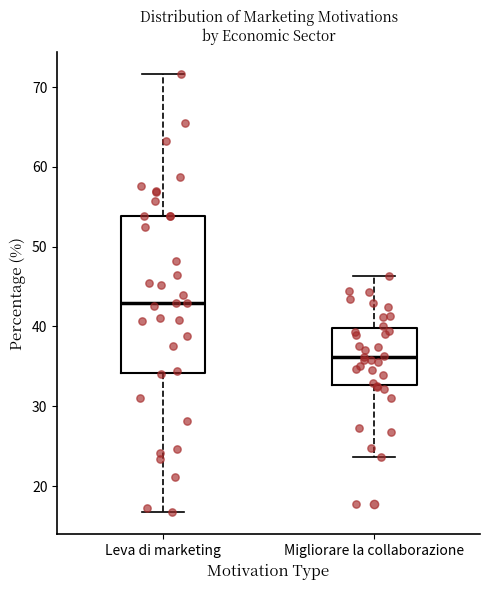

Reading left to right, read every box against the y-axis: the position of its median line, the range the box covers, and the ends of its whiskers. The values are not printed on the chart, so give them approximately, as read against the axis.

Leva di marketing: median 43, box 34 to 54, whiskers 17 to 72
Migliorare la collaborazione: median 36, box 33 to 40, whiskers 24 to 46